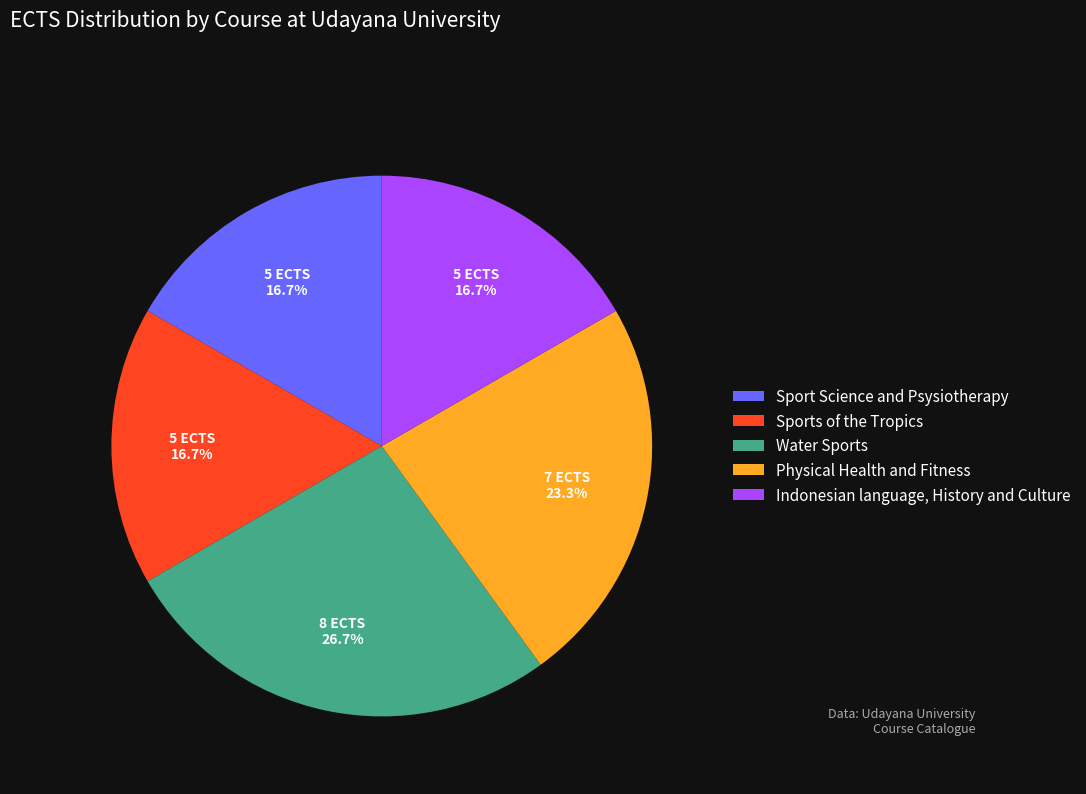

Count the number of slices in the pie.

5